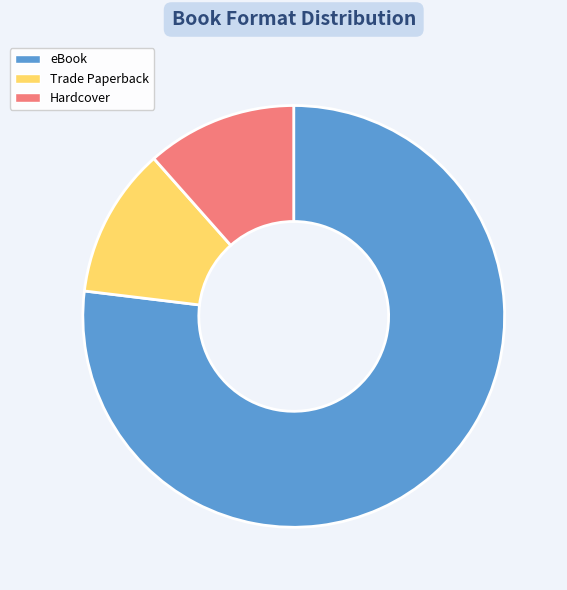

Which slice is the largest?

eBook